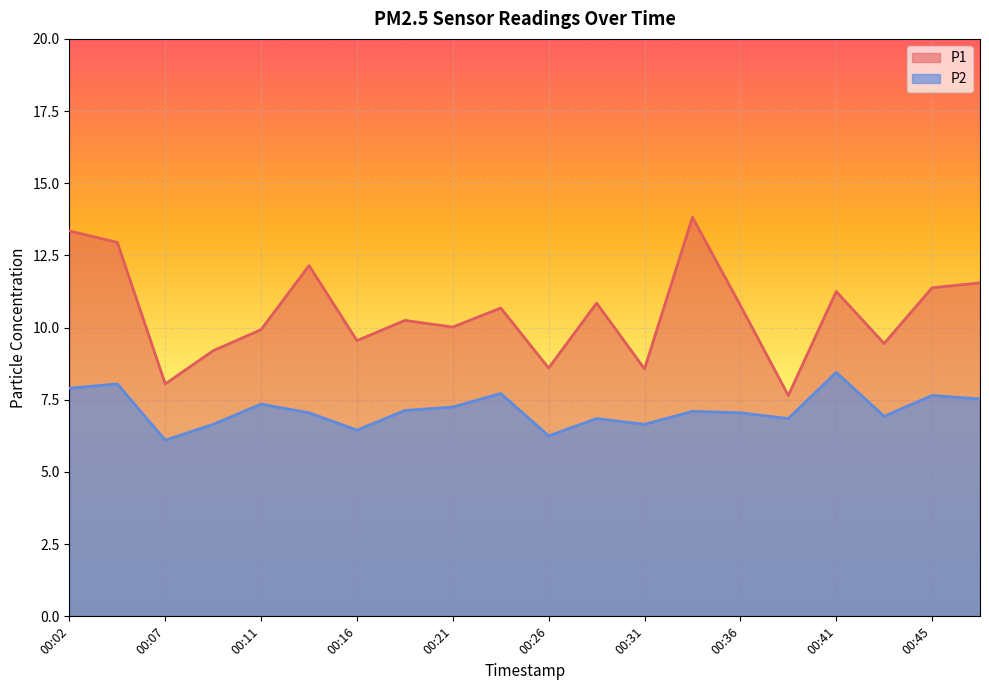

What is the difference between the highest and lowest values at 00:11?

2.6